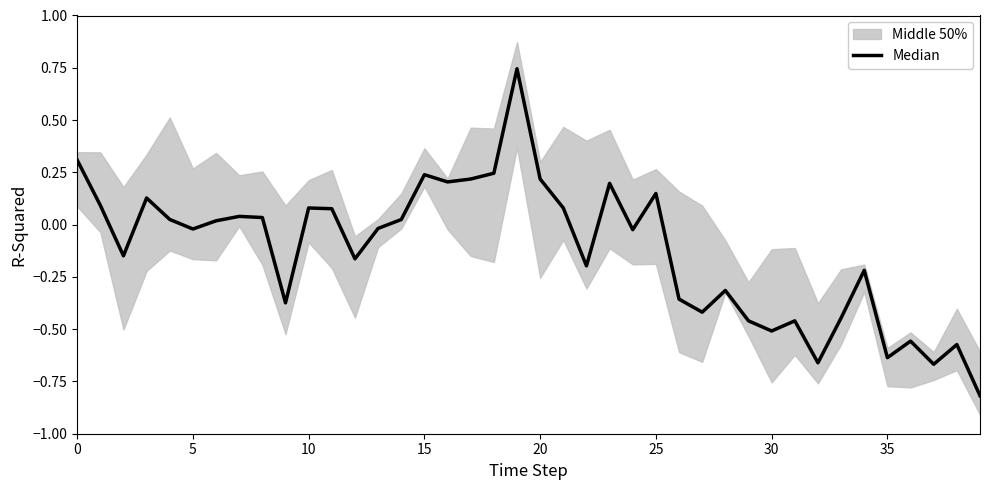

How many interior local valleys (lower than both neighbors) does the data have?

12